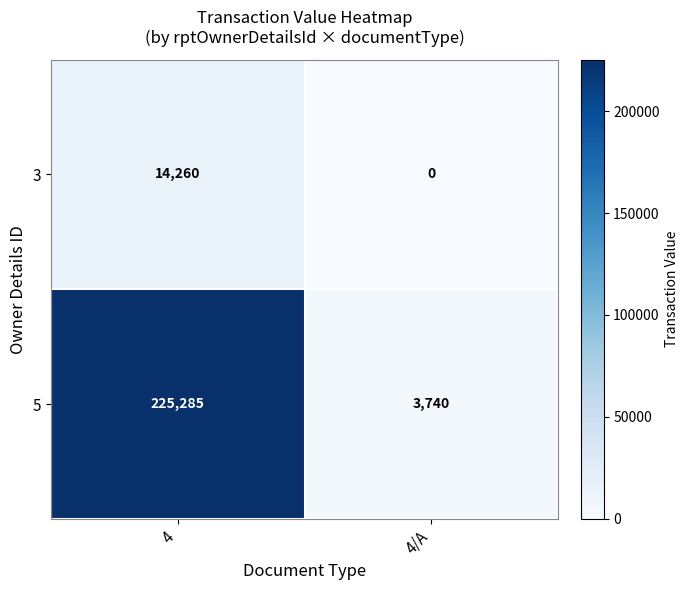

Reading left to right, list all the values displayed in this chart.

3: 4=14260	4/A=0
5: 4=225285	4/A=3740